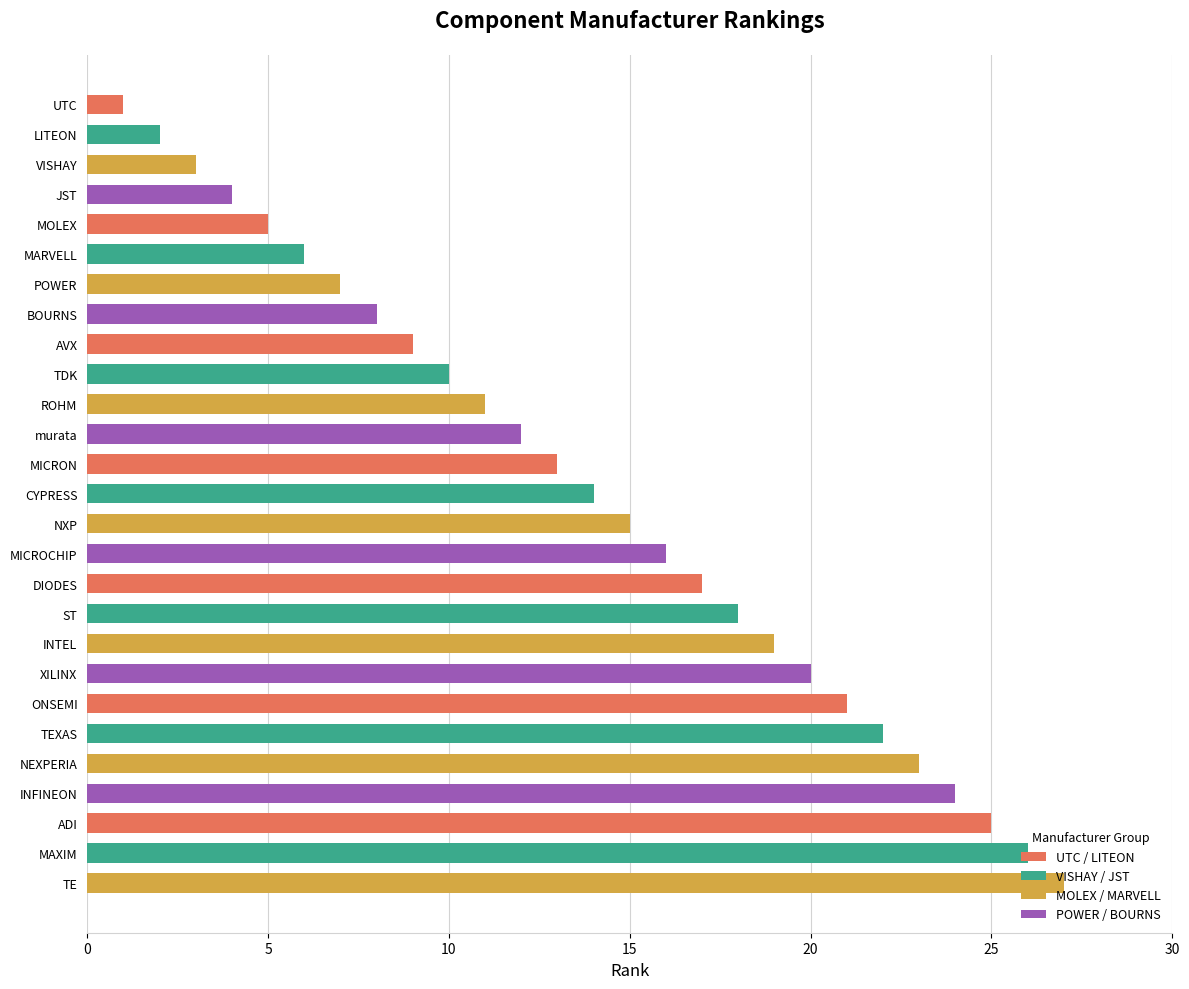

What is the average value?

14